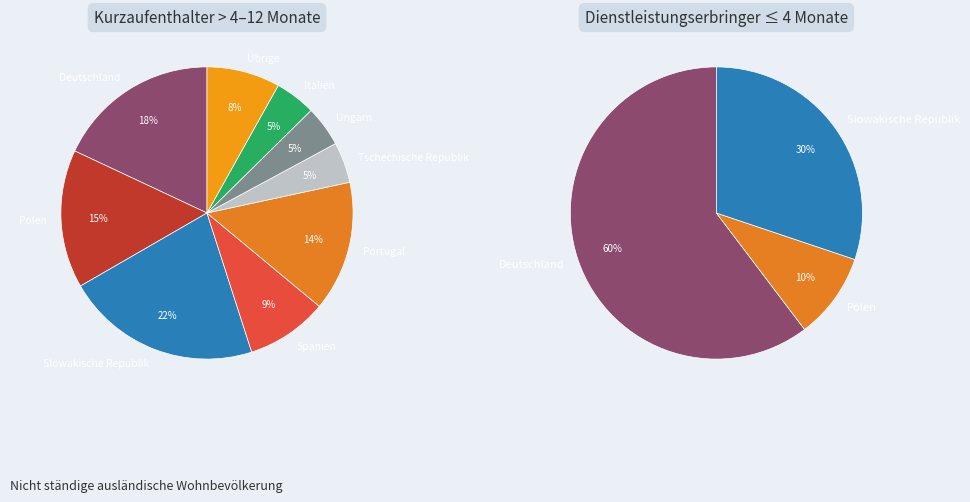

Is there a majority slice in this chart?

Yes